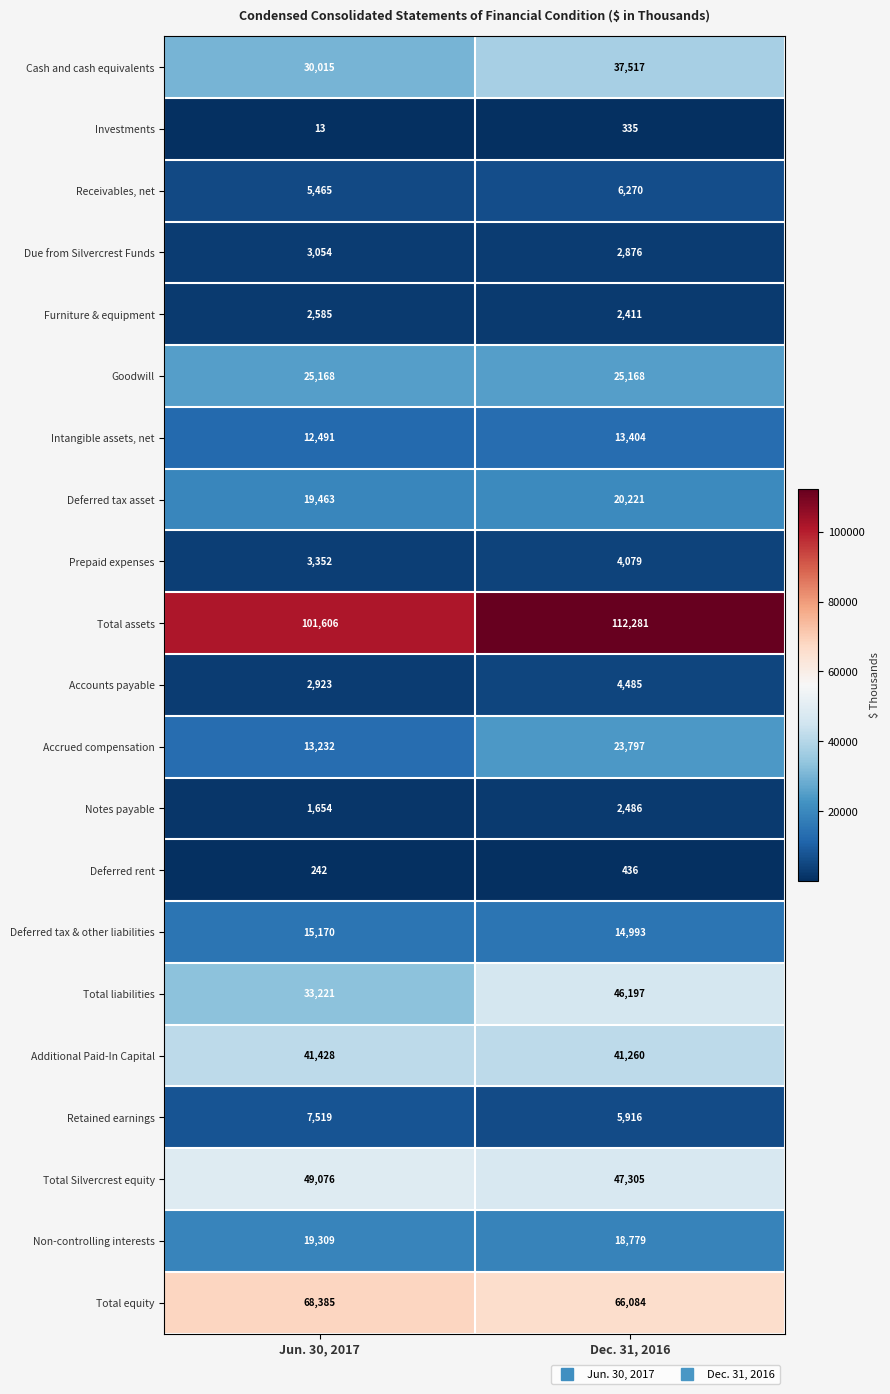

Which series changed the most between Jun. 30, 2017 and Dec. 31, 2016?

Total liabilities